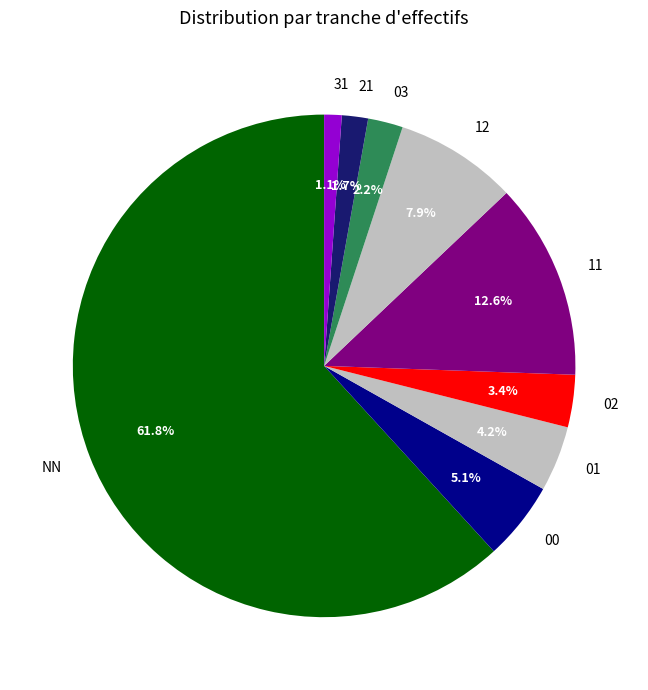

To the nearest percent, what portion does 00 represent?

5%